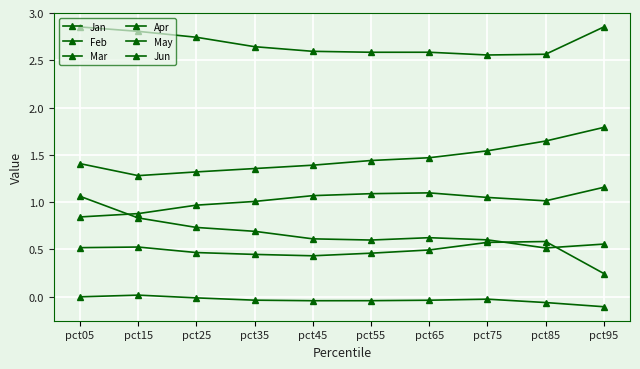

What is the smallest value displayed?

-0.1